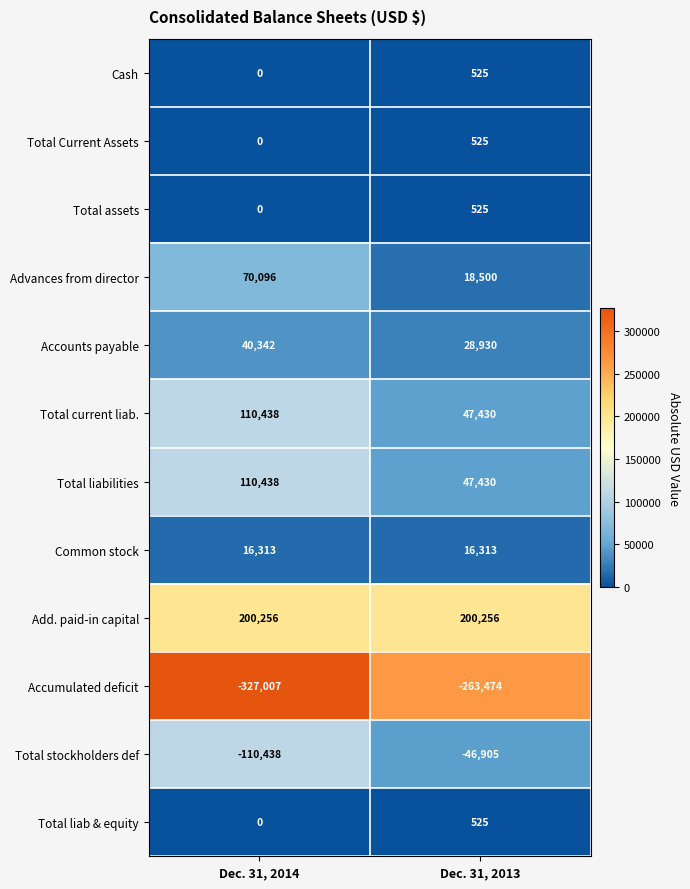

At how many categories does at least one series exceed 160631?

2